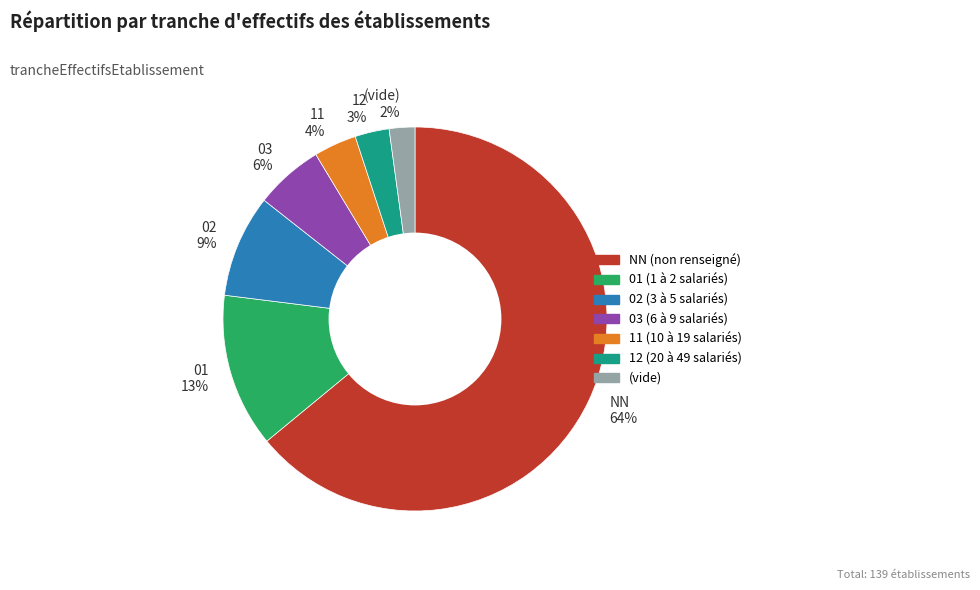

What percentage is the 01 13% slice, to the nearest percent?

13%